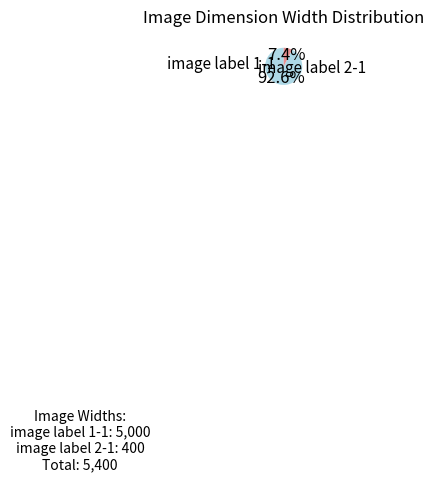

Does any single category account for the majority?

Yes